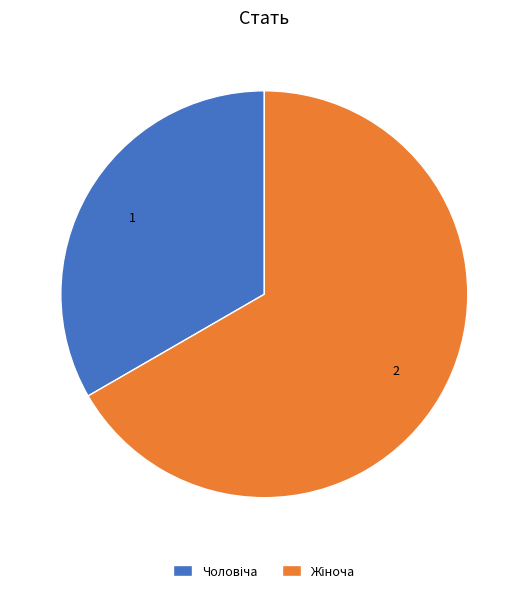

Is there a majority slice in this chart?

Yes